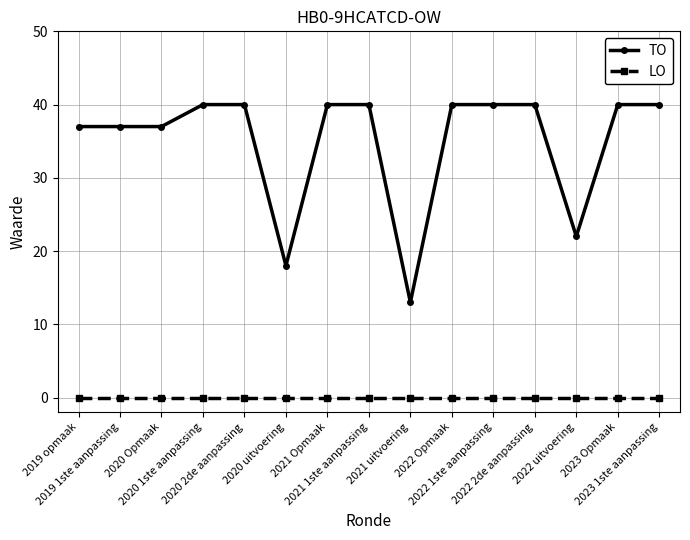

What is the difference between the highest and lowest values at 2022 uitvoering?

22